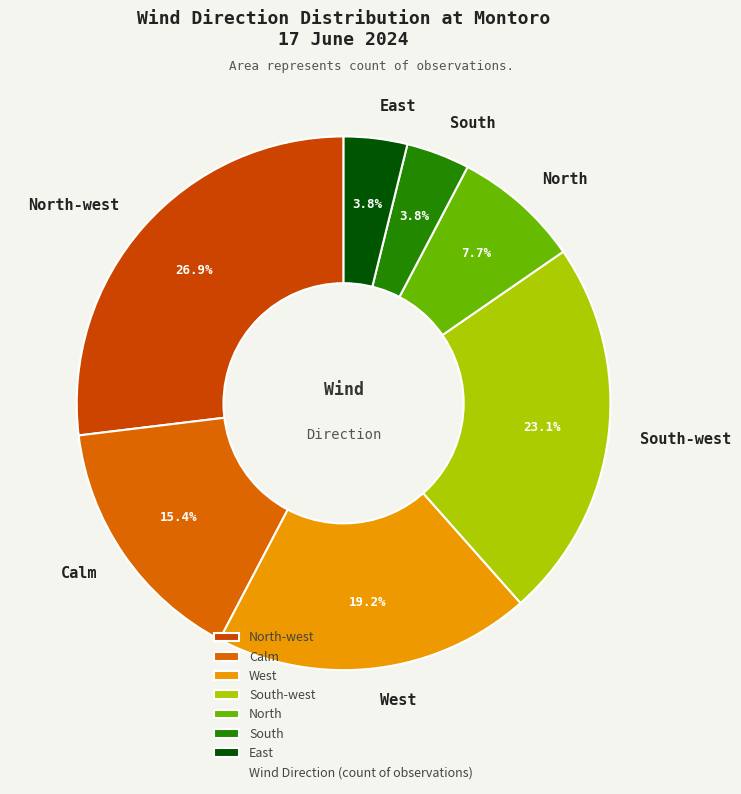

Count the number of slices in the pie.

7